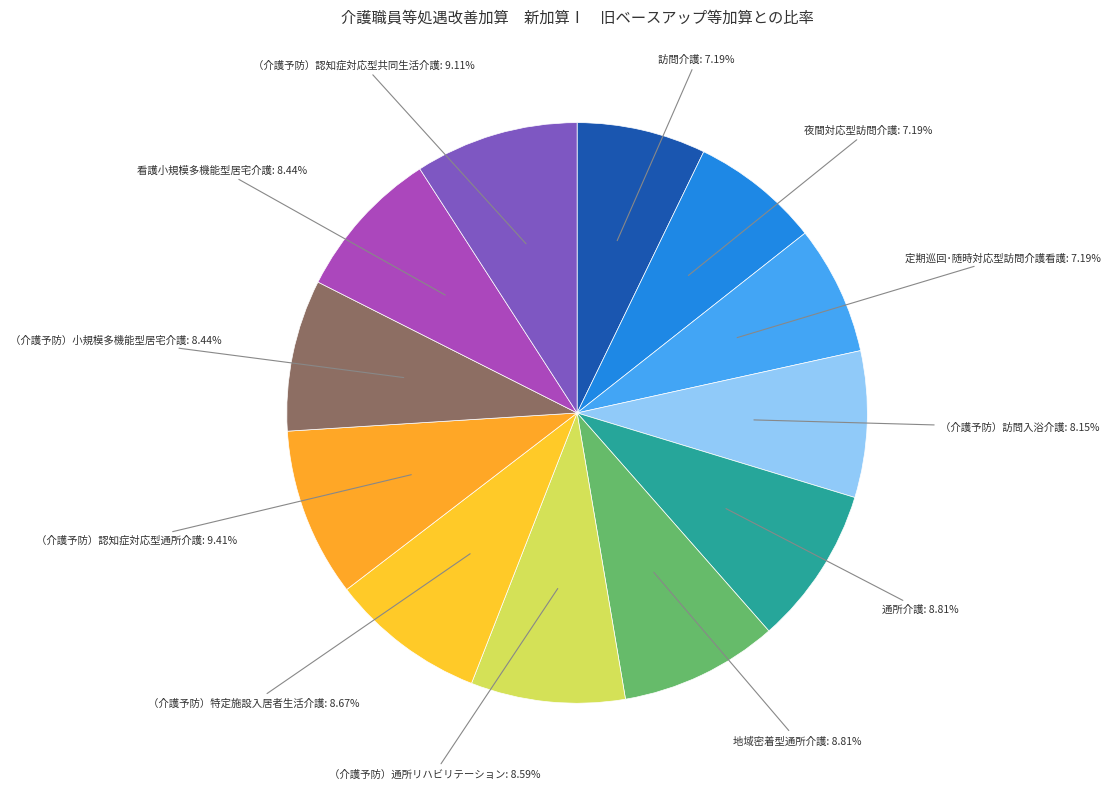

Is （介護予防）通所リハビリテーション the majority of the pie?

No